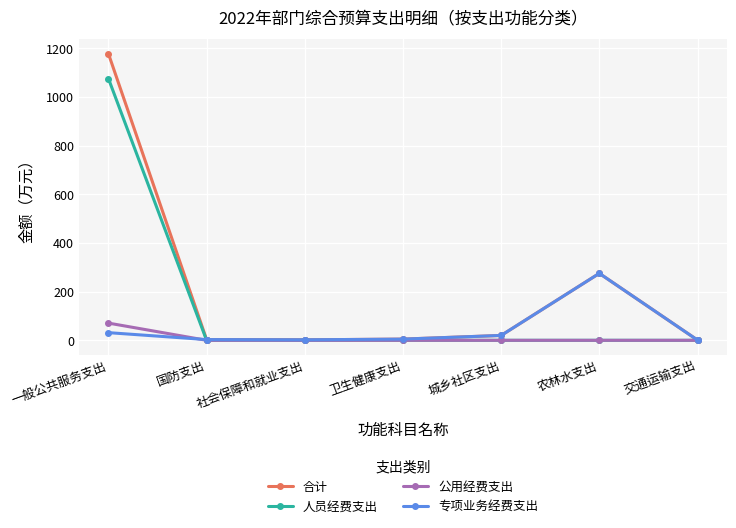

True or false: 人员经费支出 has a value of 716.1 at 国防支出.

False